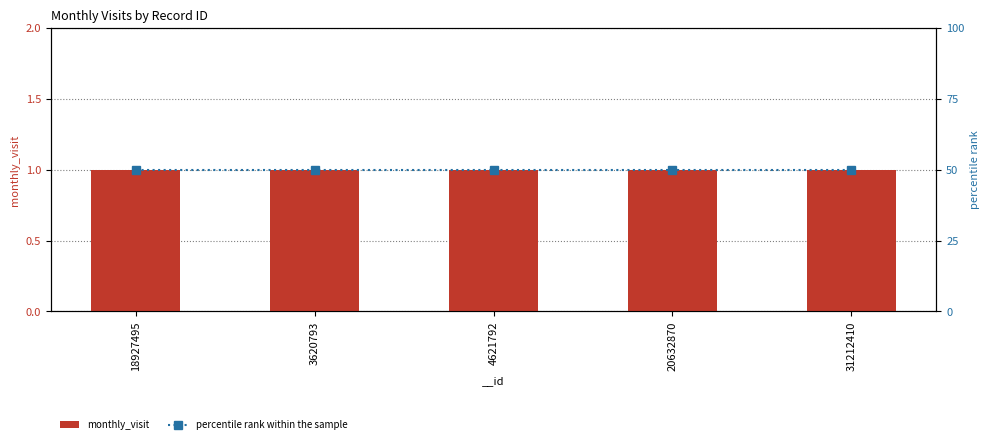

Where is percentile rank within the sample nearest to the value 50?

18927495